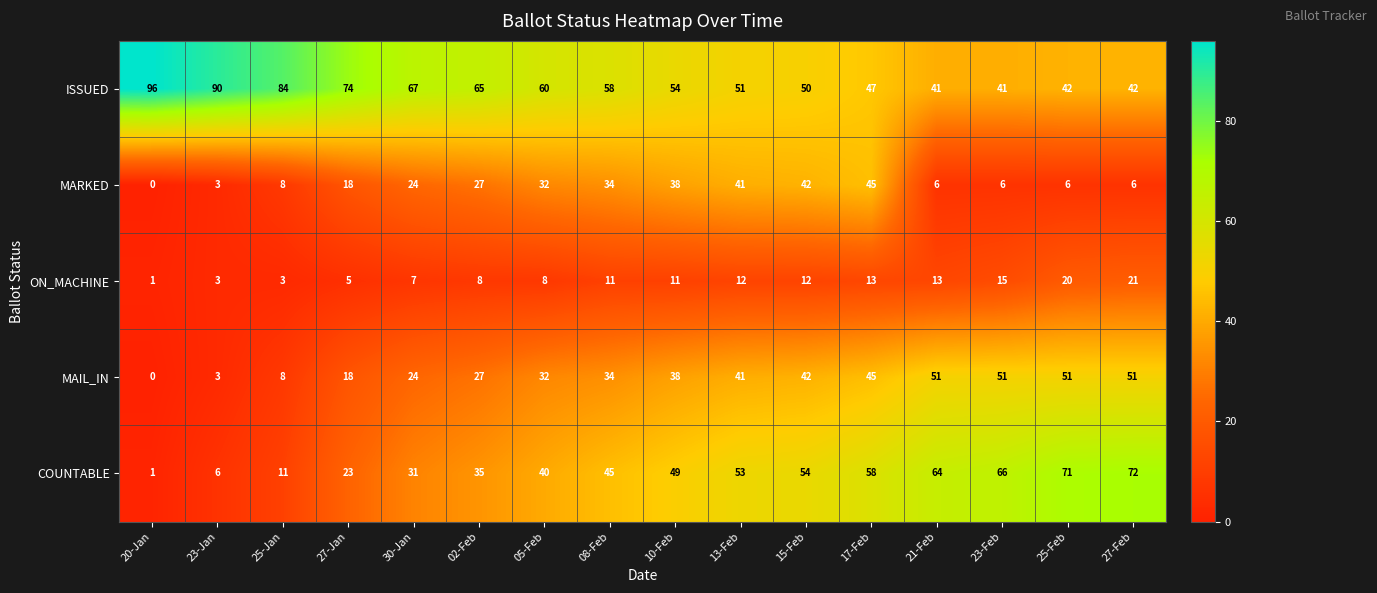

How many values in the ISSUED series are below 58?

8